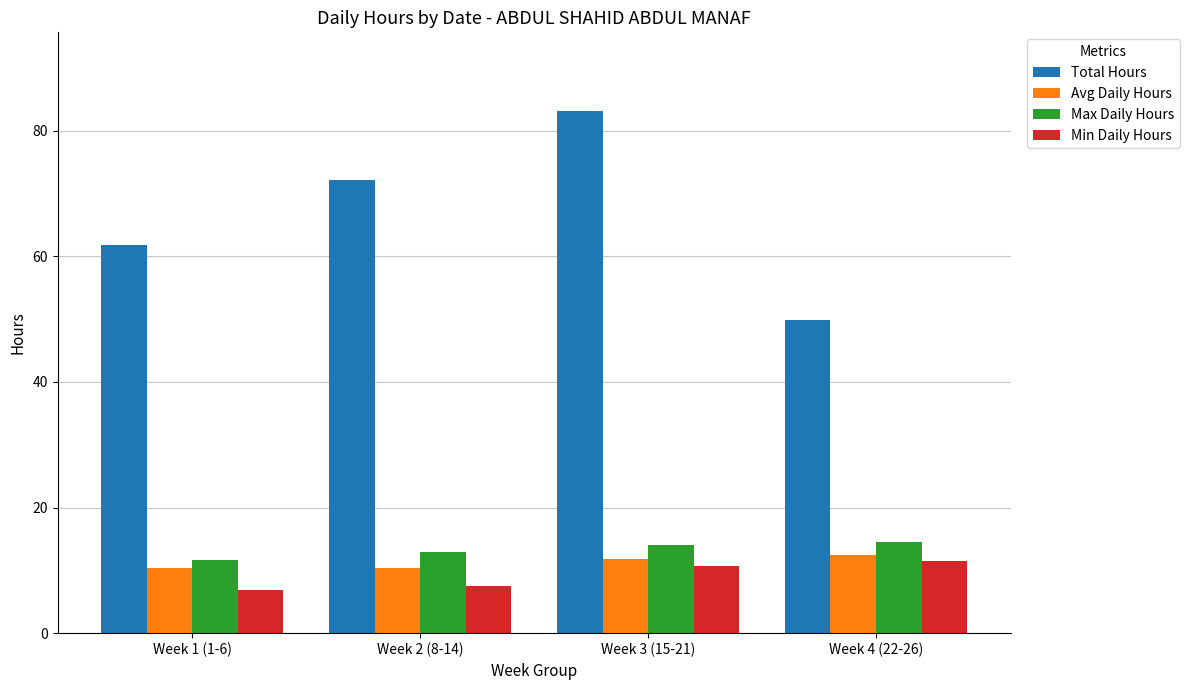

Is it true that Avg Daily Hours equals 3.8 at Week 1 (1-6)?

False